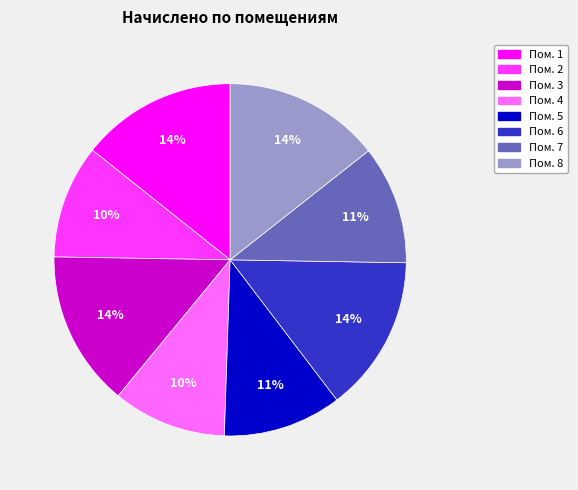

Is there a majority slice in this chart?

No